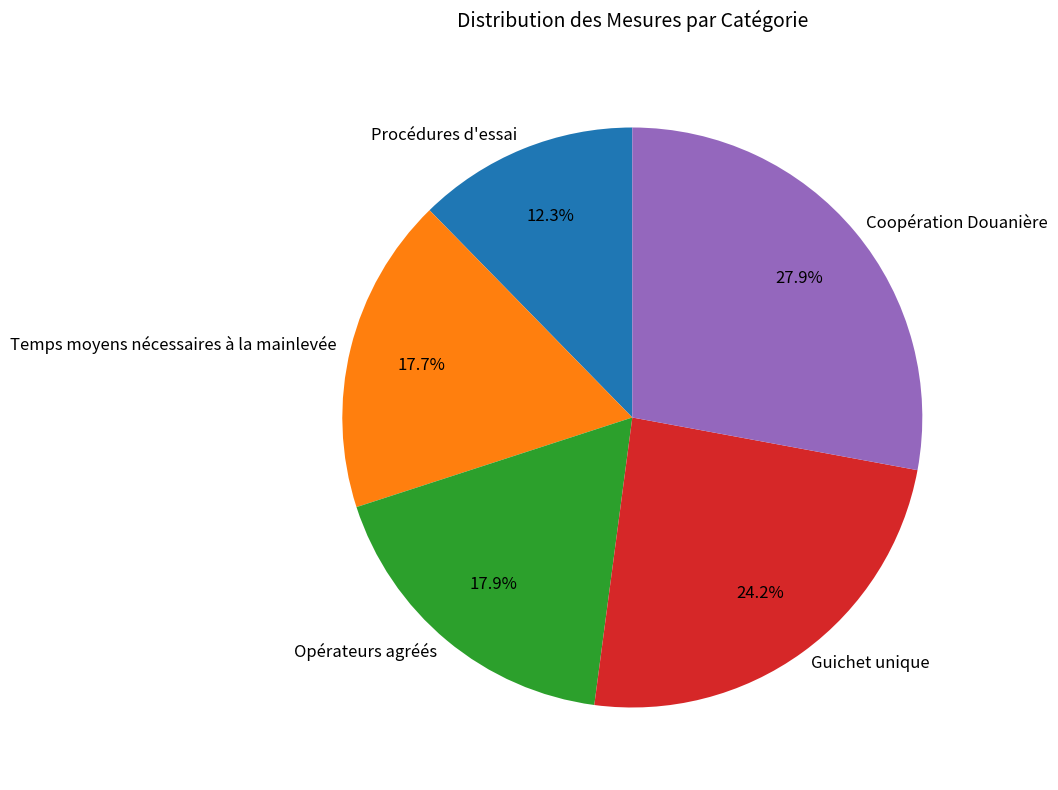

Approximately how many times larger is the value at Guichet unique compared to Coopération Douanière?

0.9